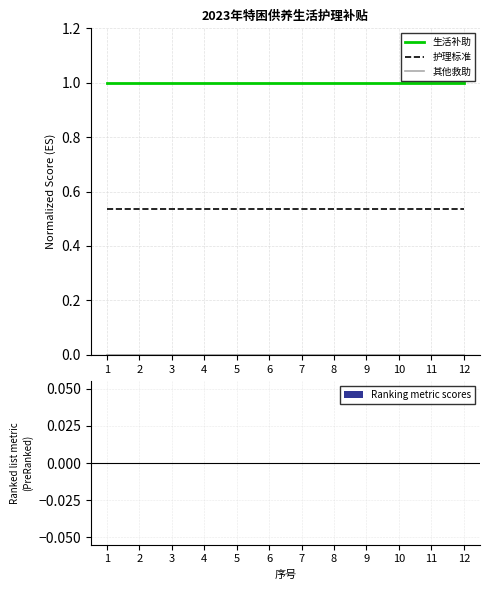

What is the difference between the highest and lowest values at 2?

1.0